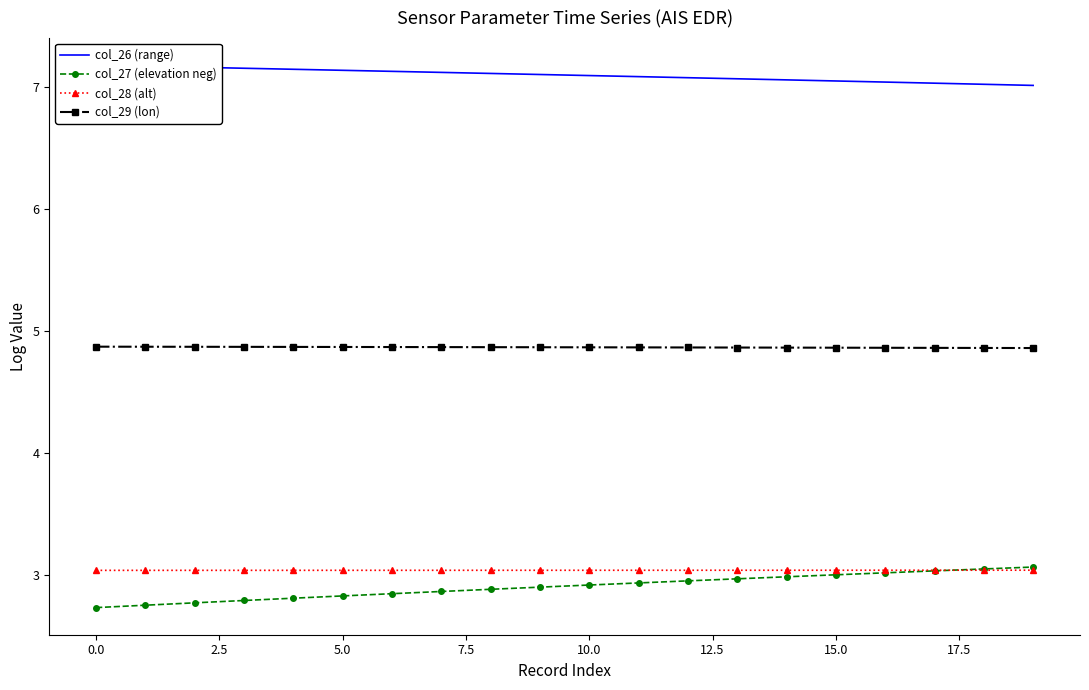

What position from the left is 16?

17